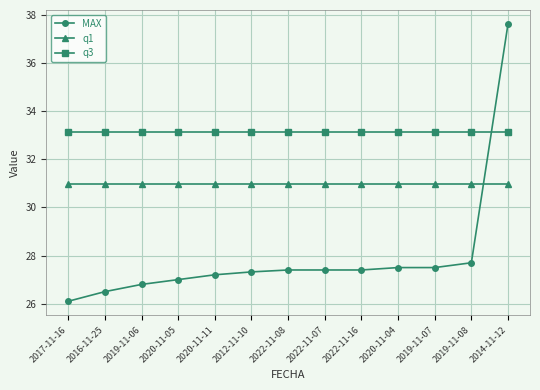

How many series are shown in this chart?

3